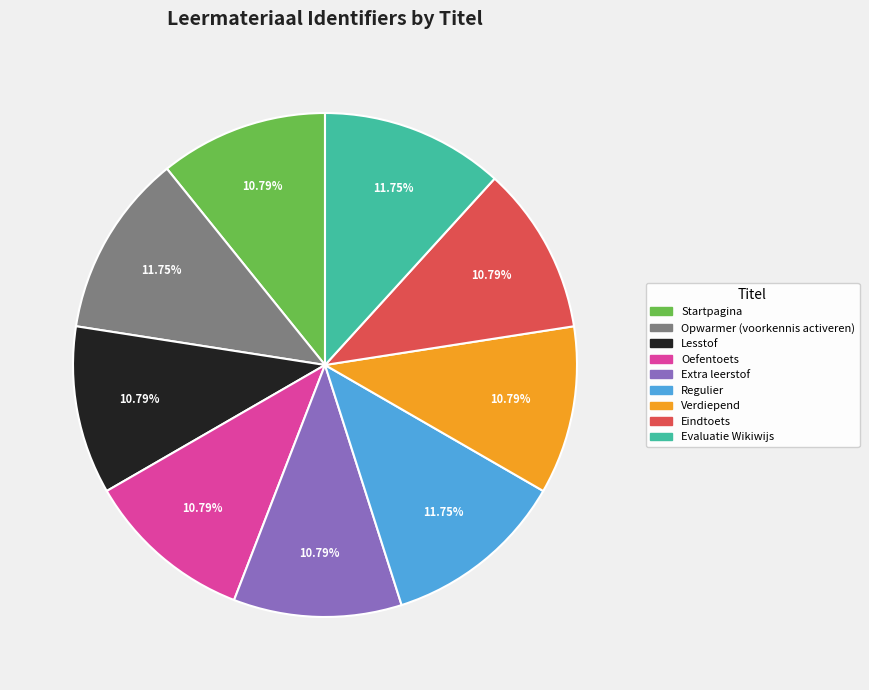

Between Evaluatie Wikiwijs and Startpagina, which is larger?

Evaluatie Wikiwijs